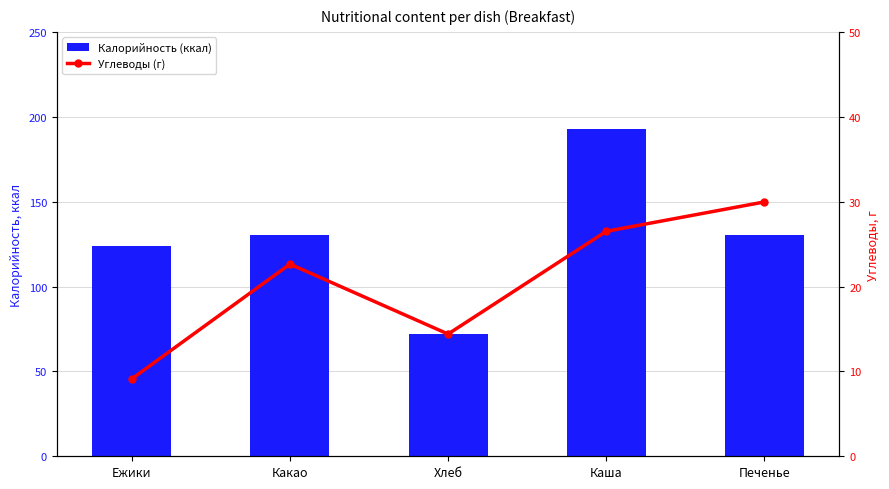

The value of Калорийность (ккал) at Каша is 192.9. True or false?

True